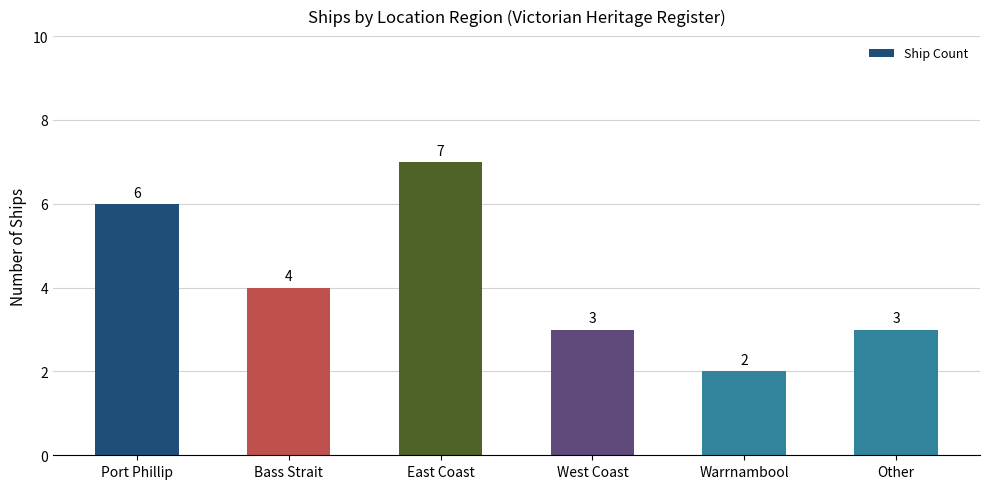

Which has a higher value, Warrnambool or Bass Strait?

Bass Strait